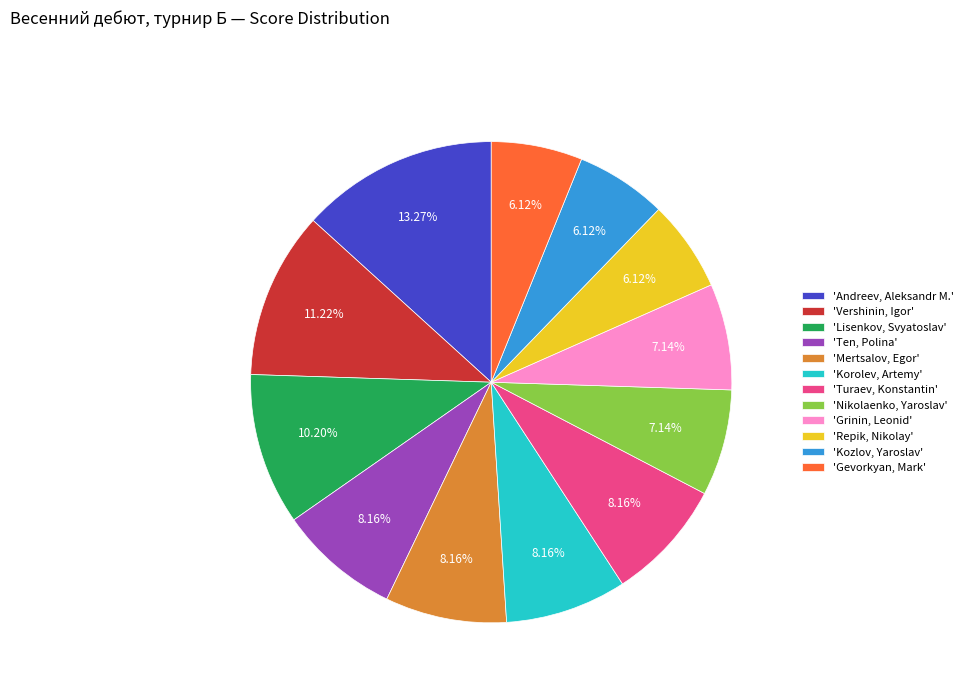

Combined, do 'Gevorkyan, Mark' and 'Lisenkov, Svyatoslav' account for over 50%?

No